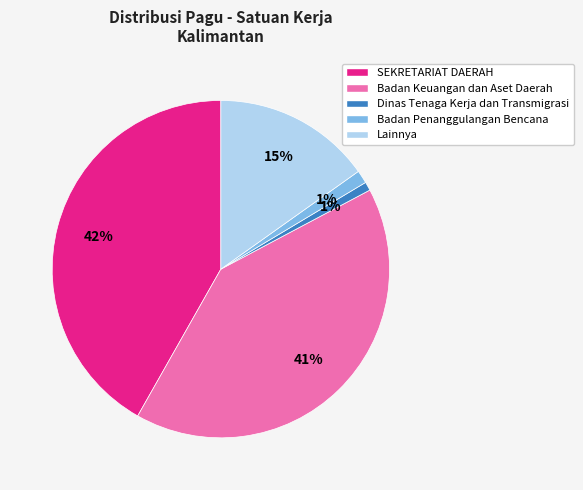

Is it true that Dinas Tenaga Kerja dan Transmigrasi is 1% of the pie?

True